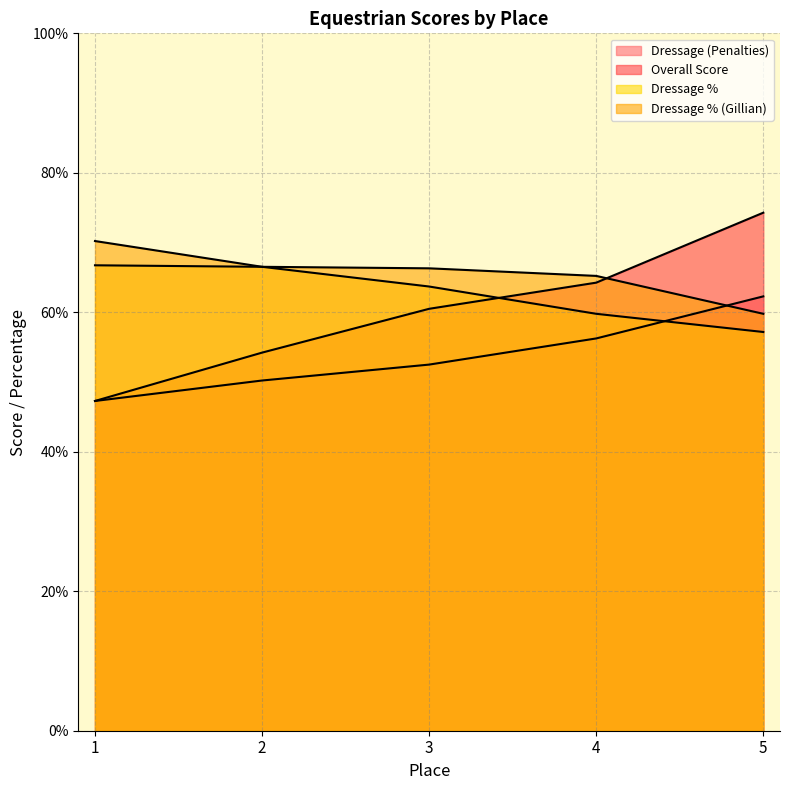

How many series are shown in this chart?

4